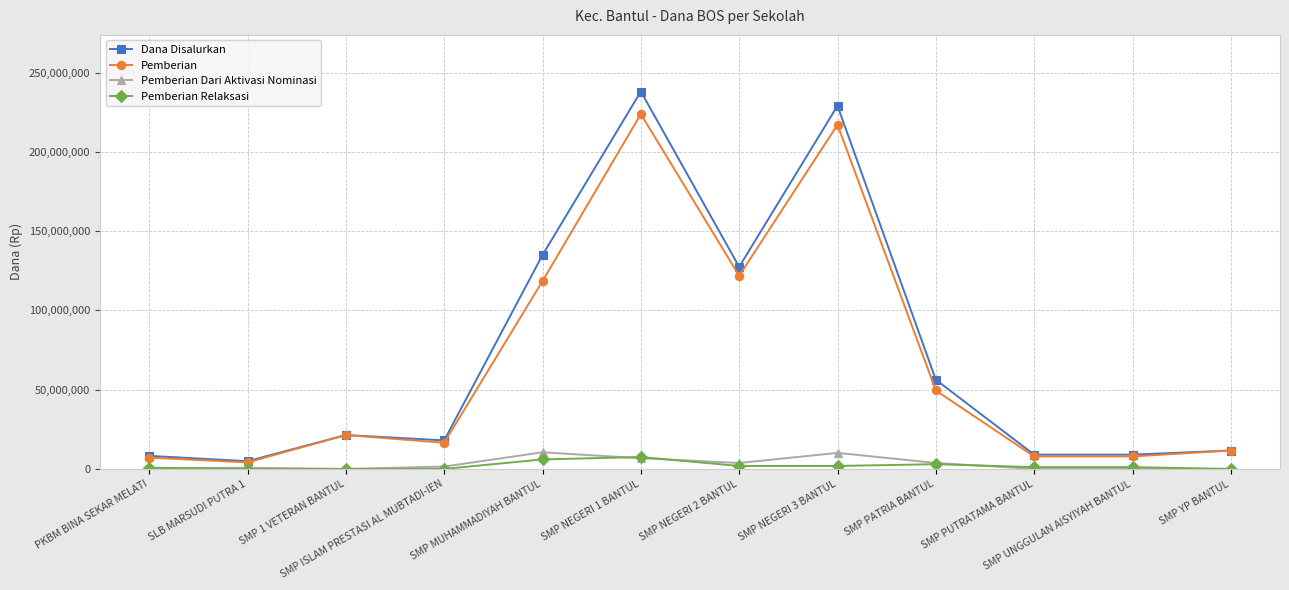

Which series has the largest total across all categories?

Dana Disalurkan